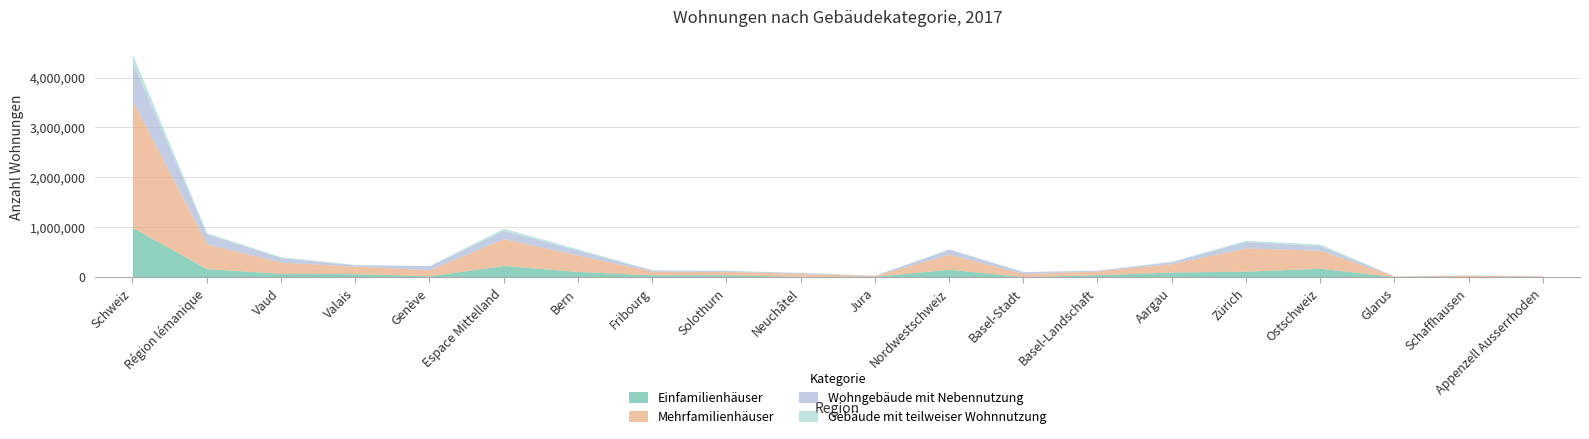

The Einfamilienhäuser series shows 176050 at Ostschweiz. True or false?

True